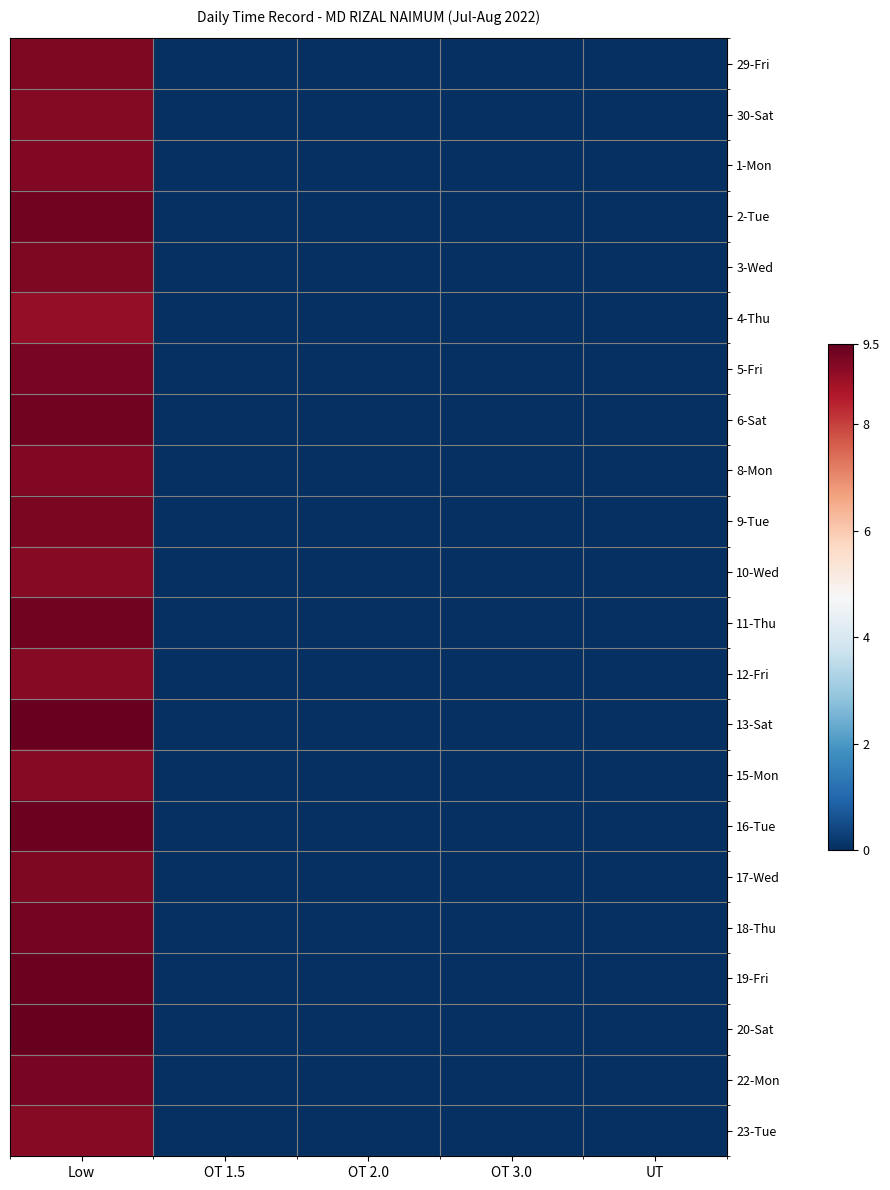

Reading left to right, extract all data points from this chart.

29-Fri: Low=9.2	OT 1.5=0.0	OT 2.0=0.0	OT 3.0=0.0	UT=0.0
30-Sat: Low=9.1	OT 1.5=0.0	OT 2.0=0.0	OT 3.0=0.0	UT=0.0
1-Mon: Low=9.2	OT 1.5=0.0	OT 2.0=0.0	OT 3.0=0.0	UT=0.0
2-Tue: Low=9.3	OT 1.5=0.0	OT 2.0=0.0	OT 3.0=0.0	UT=0.0
3-Wed: Low=9.2	OT 1.5=0.0	OT 2.0=0.0	OT 3.0=0.0	UT=0.0
4-Thu: Low=8.9	OT 1.5=0.0	OT 2.0=0.0	OT 3.0=0.0	UT=0.0
5-Fri: Low=9.2	OT 1.5=0.0	OT 2.0=0.0	OT 3.0=0.0	UT=0.0
6-Sat: Low=9.3	OT 1.5=0.0	OT 2.0=0.0	OT 3.0=0.0	UT=0.0
8-Mon: Low=9.1	OT 1.5=0.0	OT 2.0=0.0	OT 3.0=0.0	UT=0.0
9-Tue: Low=9.2	OT 1.5=0.0	OT 2.0=0.0	OT 3.0=0.0	UT=0.0
10-Wed: Low=9.1	OT 1.5=0.0	OT 2.0=0.0	OT 3.0=0.0	UT=0.0
11-Thu: Low=9.3	OT 1.5=0.0	OT 2.0=0.0	OT 3.0=0.0	UT=0.0
12-Fri: Low=9.1	OT 1.5=0.0	OT 2.0=0.0	OT 3.0=0.0	UT=0.0
13-Sat: Low=9.5	OT 1.5=0.0	OT 2.0=0.0	OT 3.0=0.0	UT=0.0
15-Mon: Low=9.1	OT 1.5=0.0	OT 2.0=0.0	OT 3.0=0.0	UT=0.0
16-Tue: Low=9.4	OT 1.5=0.0	OT 2.0=0.0	OT 3.0=0.0	UT=0.0
17-Wed: Low=9.2	OT 1.5=0.0	OT 2.0=0.0	OT 3.0=0.0	UT=0.0
18-Thu: Low=9.3	OT 1.5=0.0	OT 2.0=0.0	OT 3.0=0.0	UT=0.0
19-Fri: Low=9.4	OT 1.5=0.0	OT 2.0=0.0	OT 3.0=0.0	UT=0.0
20-Sat: Low=9.5	OT 1.5=0.0	OT 2.0=0.0	OT 3.0=0.0	UT=0.0
22-Mon: Low=9.3	OT 1.5=0.0	OT 2.0=0.0	OT 3.0=0.0	UT=0.0
23-Tue: Low=9.1	OT 1.5=0.0	OT 2.0=0.0	OT 3.0=0.0	UT=0.0